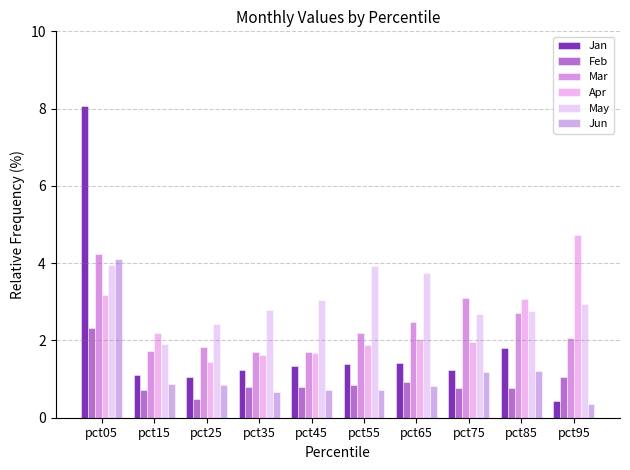

True or false: Apr has a value of 0.6 at pct55.

False